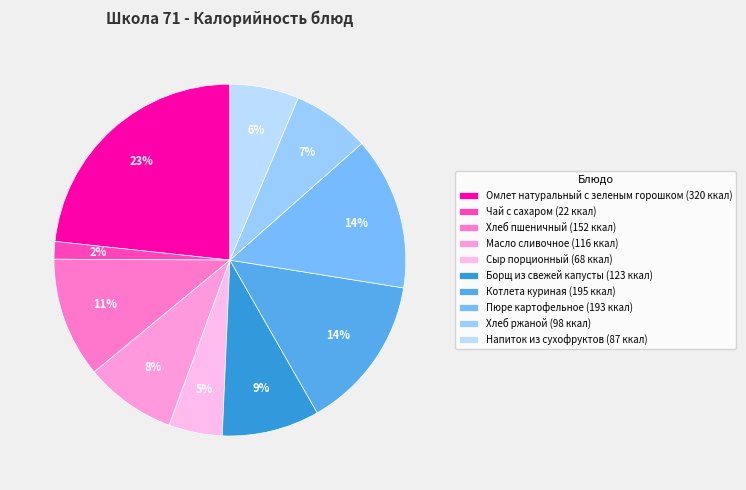

Count the number of slices in the pie.

10